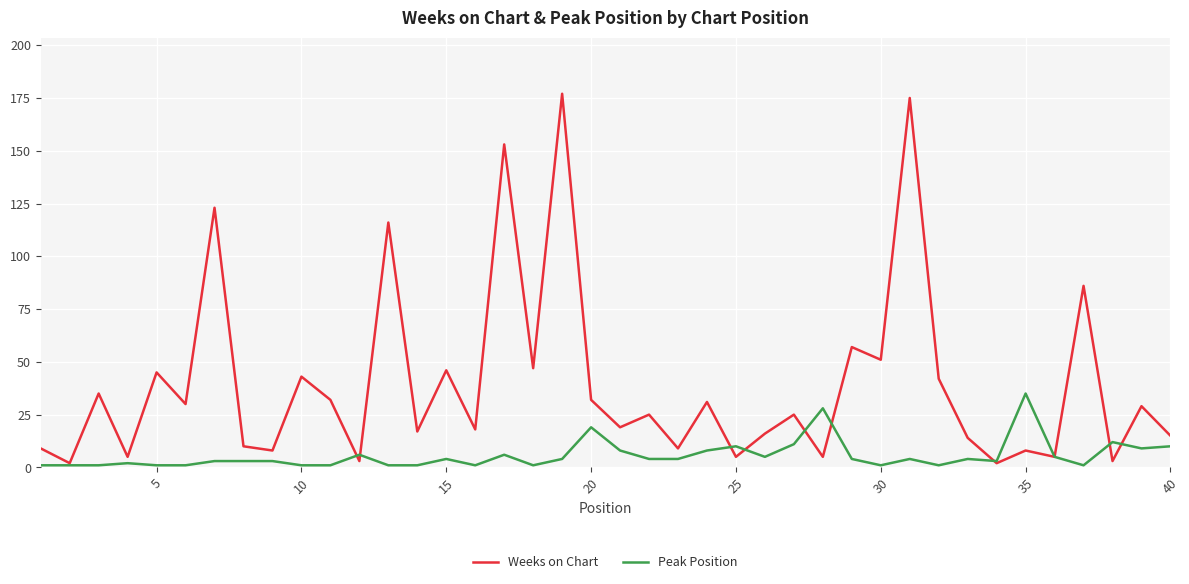

List the series in order of their peak value, highest first.

Weeks on Chart, Peak Position